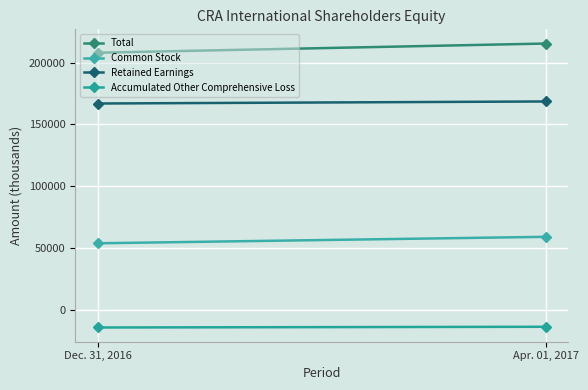

True or false: Common Stock has a value of 105599 at Apr. 01, 2017.

False